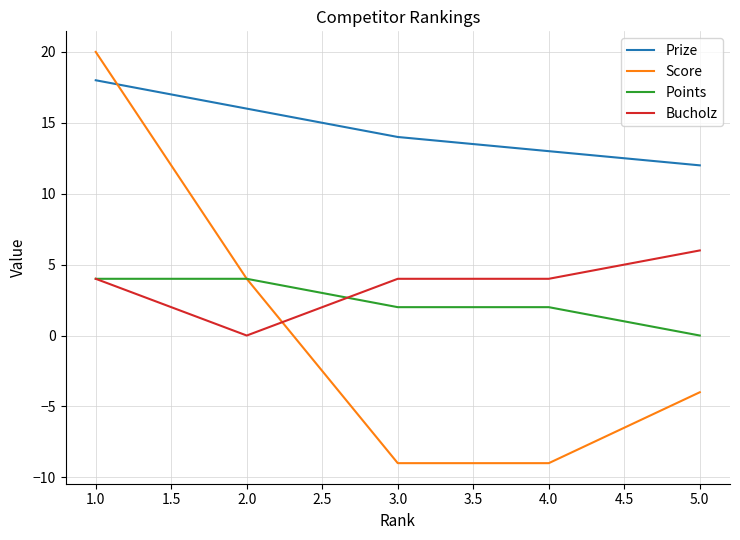

What position from the right is 5.0?

1